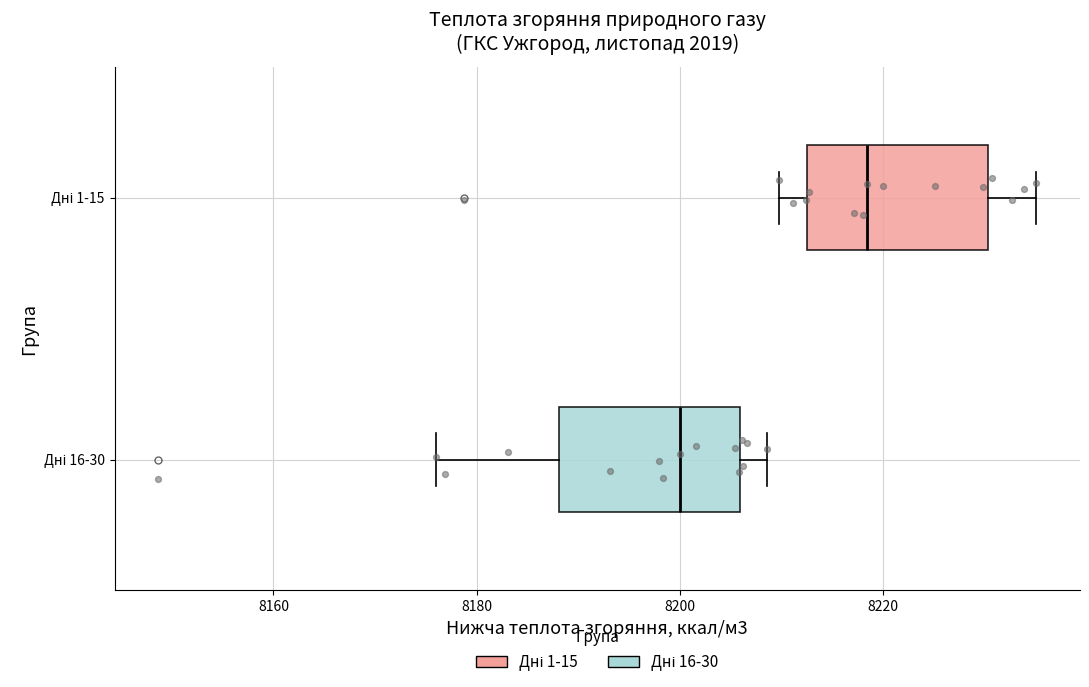

Which box's median line is the furthest to the right?

Дні 1-15